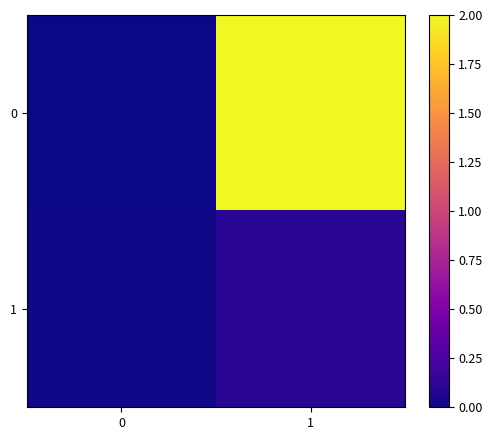

At which category does the chart reach its peak across all series?

1